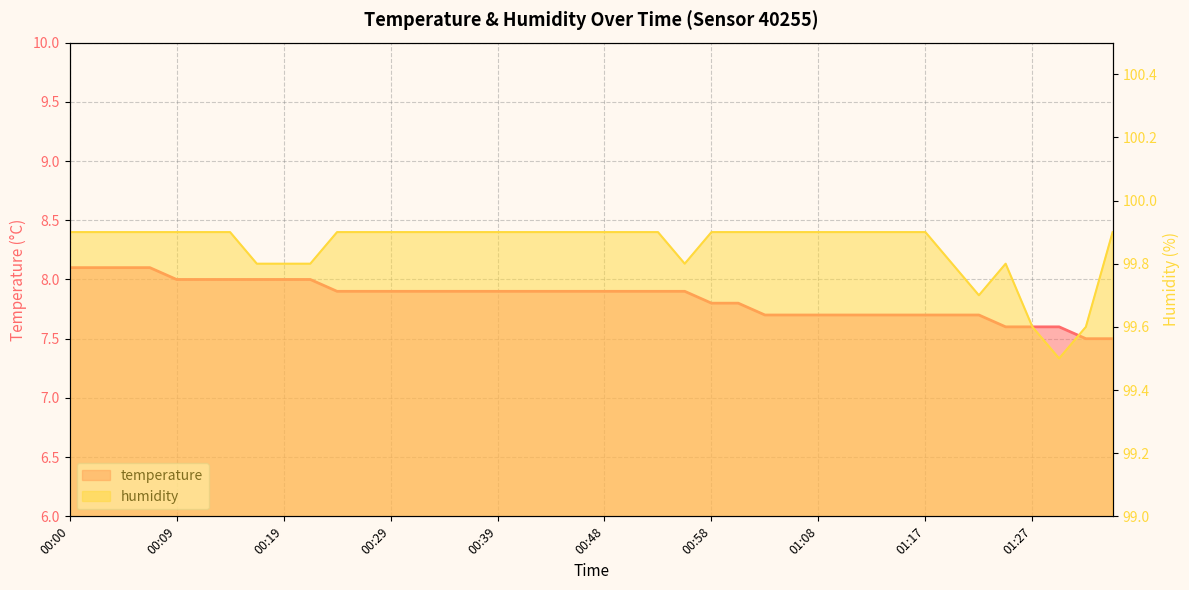

Read the temperature value at 00:02.

8.1